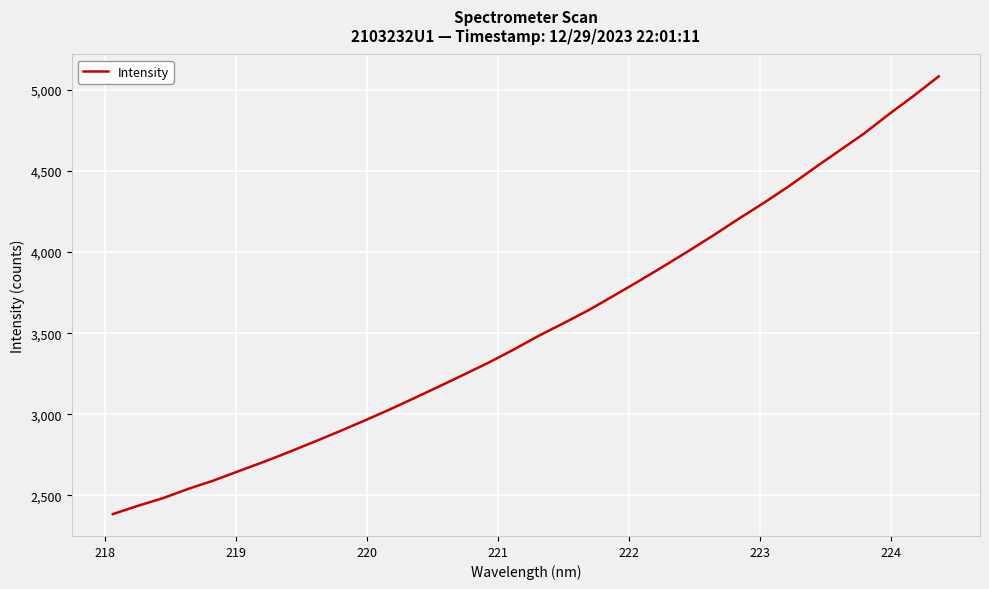

What is the minimum value shown in the chart?

2385.4